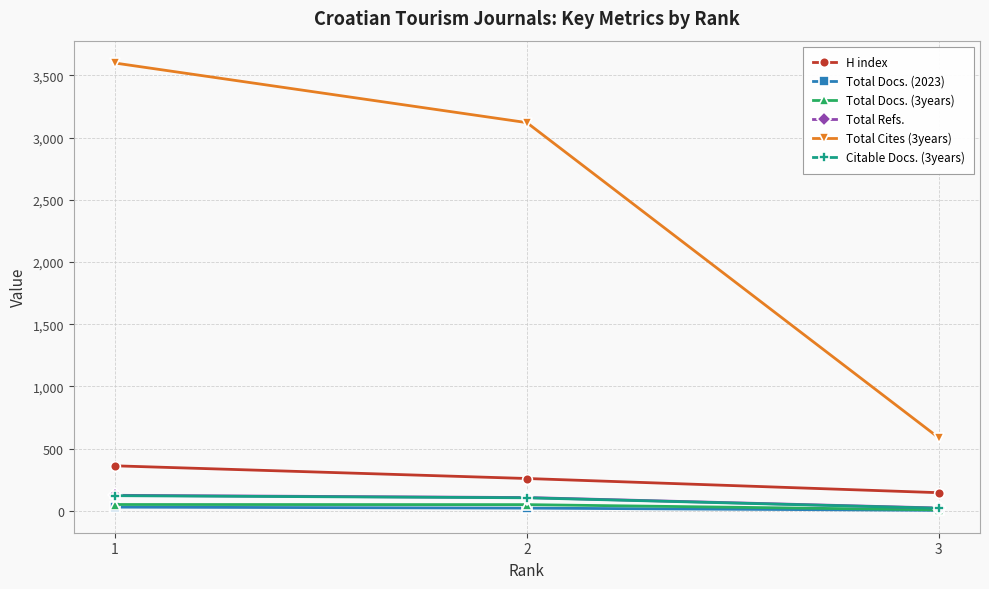

Which series changed the most between 1 and 2?

Total Cites (3years)